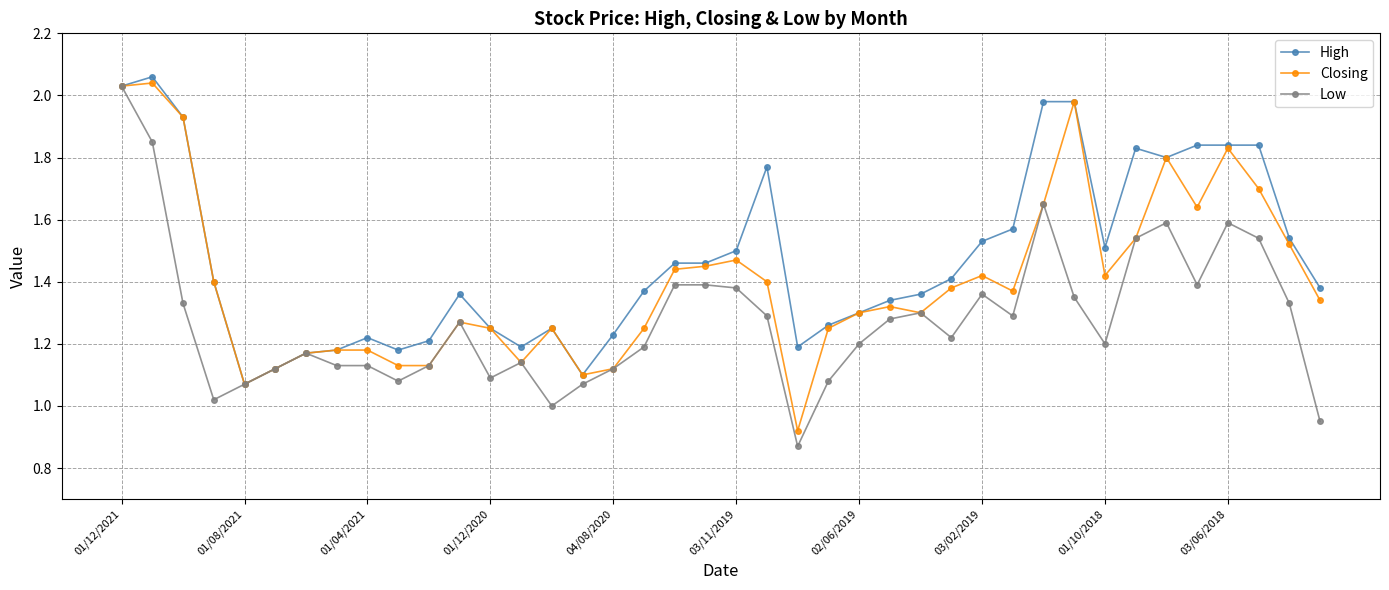

True or false: Closing has more than 0 points higher than both neighbors.

True